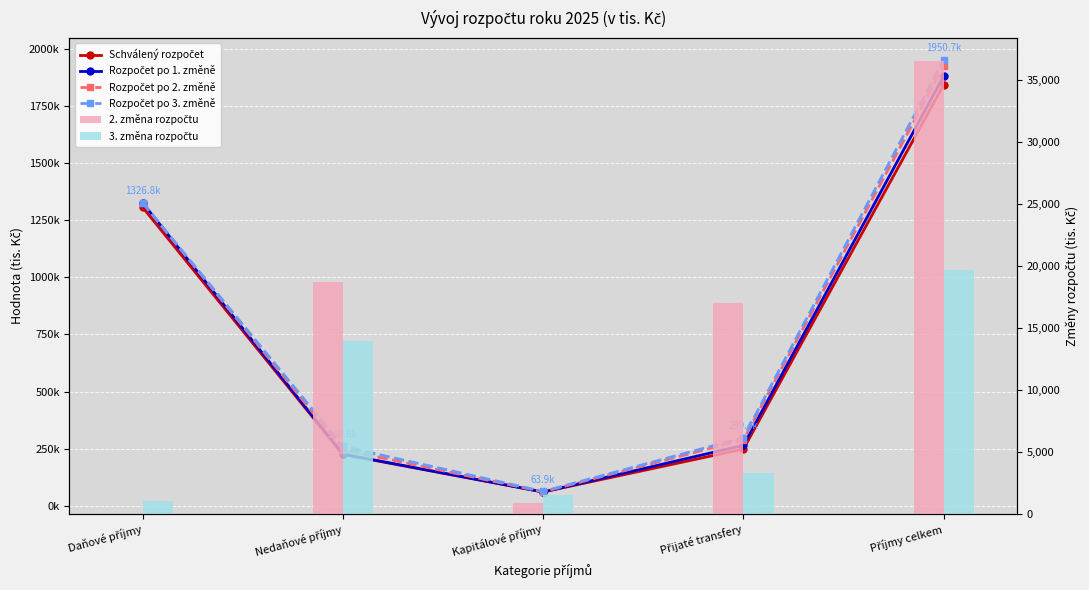

True or false: 2. změna rozpočtu has a value of 0.0 at Daňové příjmy.

True